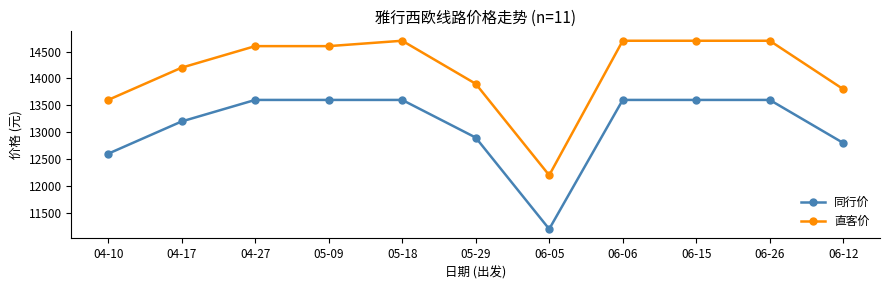

What is the average value of the 直客价 series?

14155